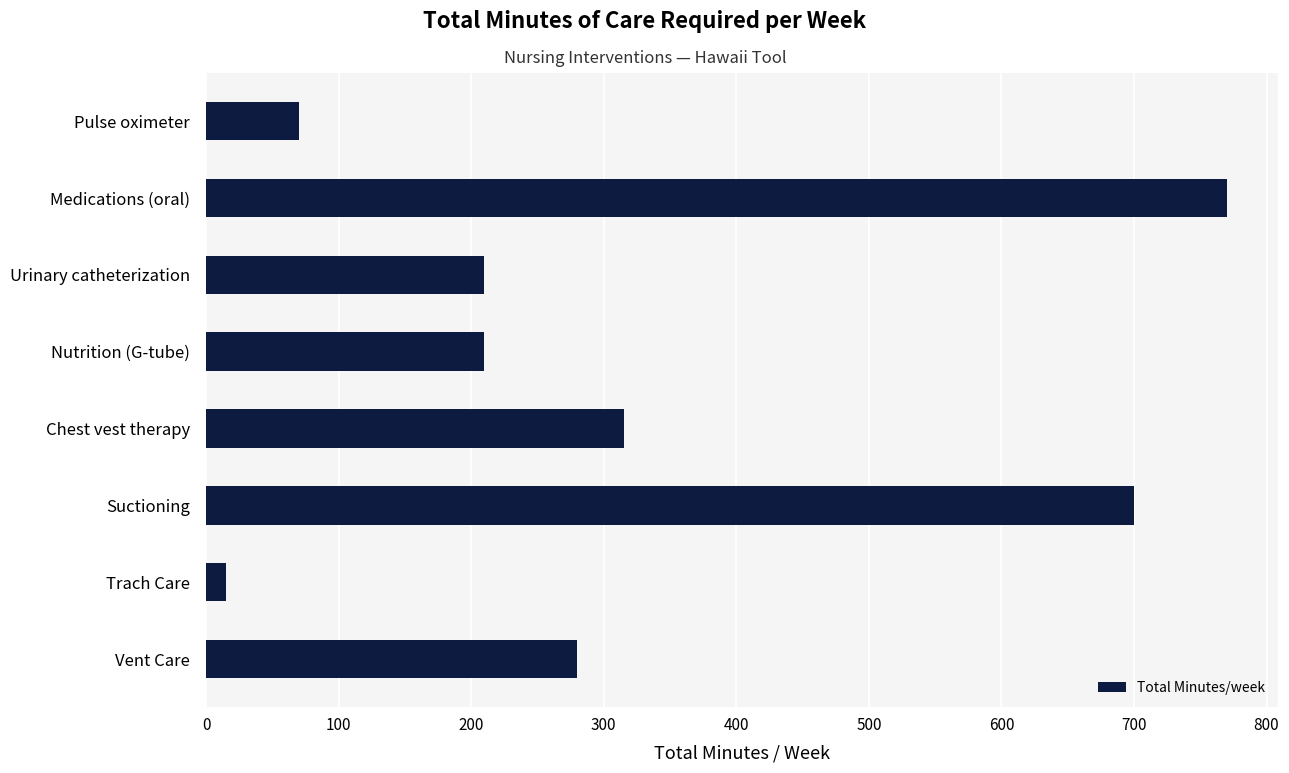

What is the change in value from Suctioning to Pulse oximeter?

-630